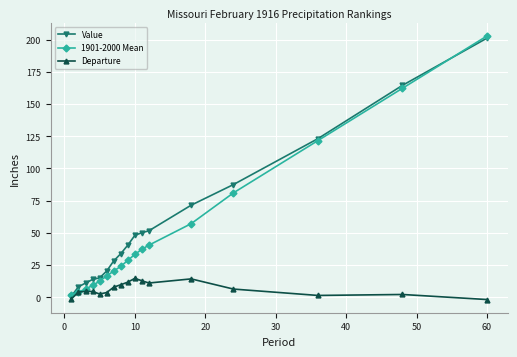

How many times do Departure and 1901-2000 Mean cross each other?

2